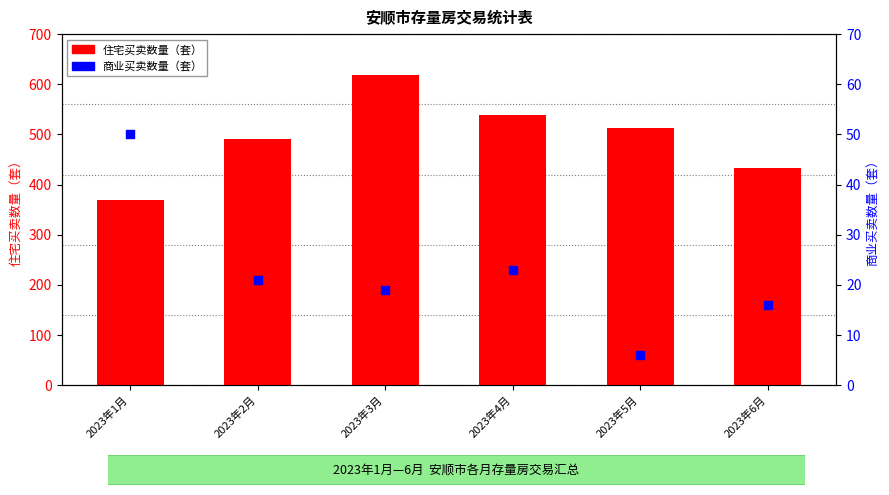

Which series contains the highest Y value?

住宅买卖数量（套）